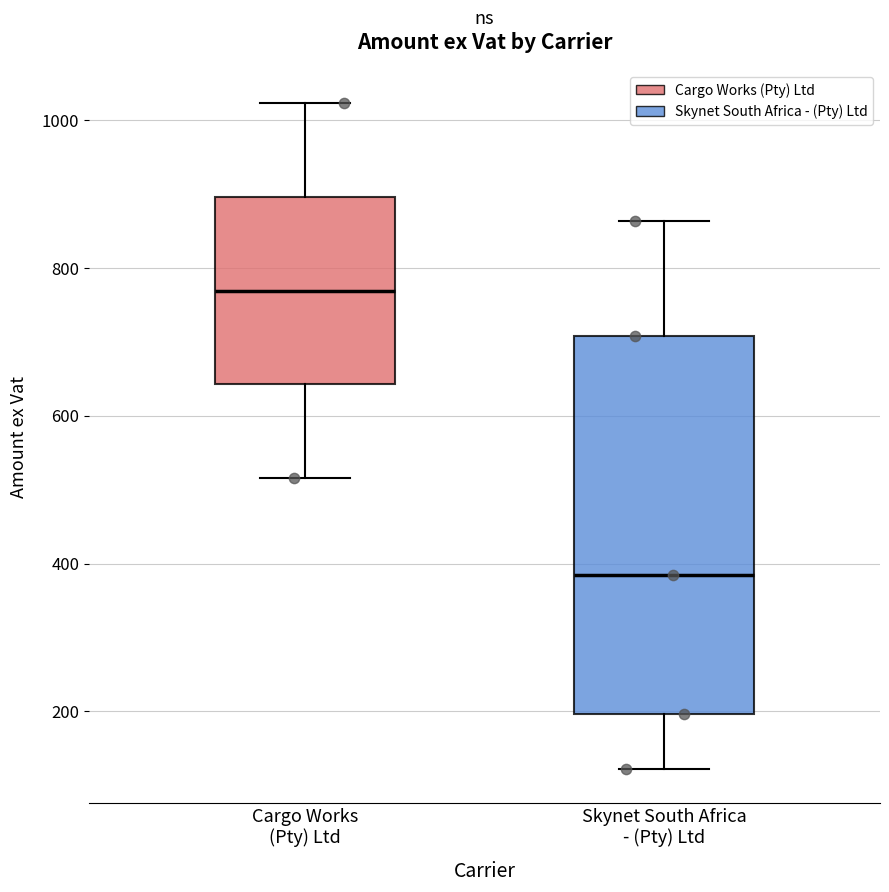

Reading left to right, read every box against the y-axis: the position of its median line, the range the box covers, and the ends of its whiskers. The values are not printed on the chart, so give them approximately, as read against the axis.

Cargo Works (Pty) Ltd: median 760, box 640 to 900, whiskers 520 to 1020
Skynet South Africa - (Pty) Ltd: median 380, box 200 to 700, whiskers 120 to 860